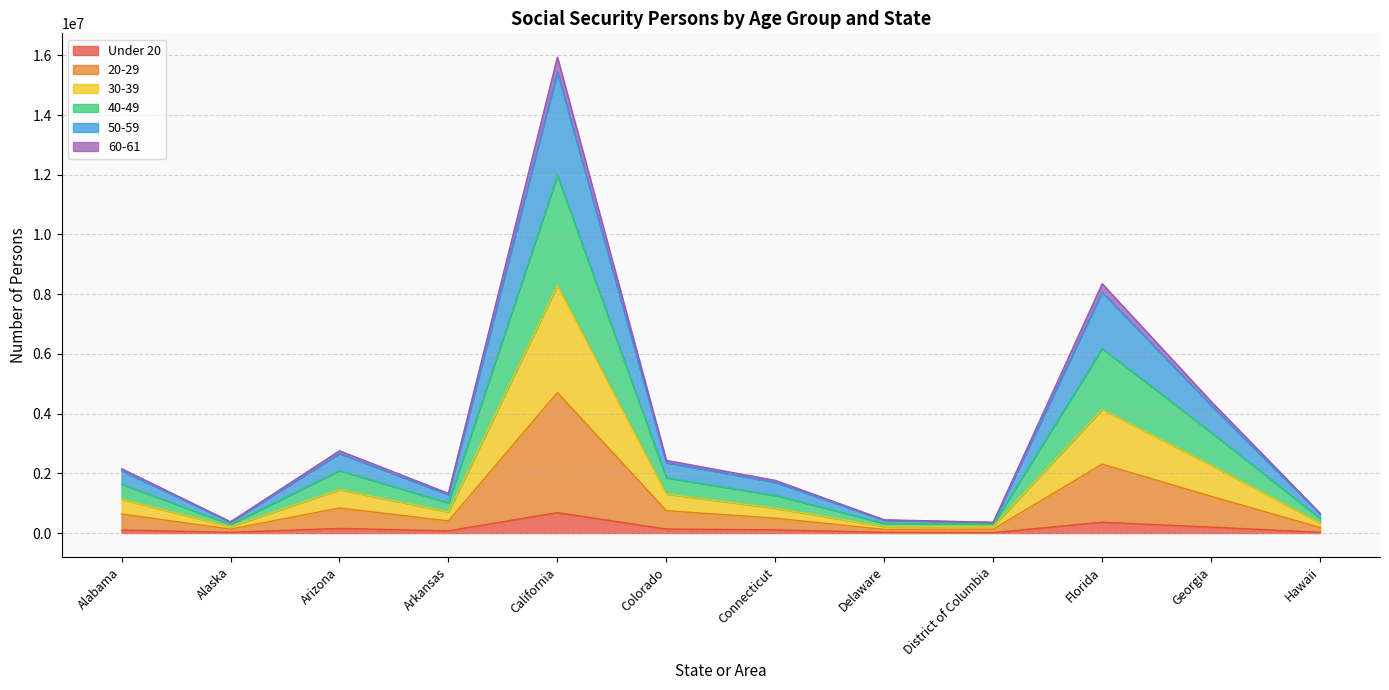

Count the number of data series in this chart.

6